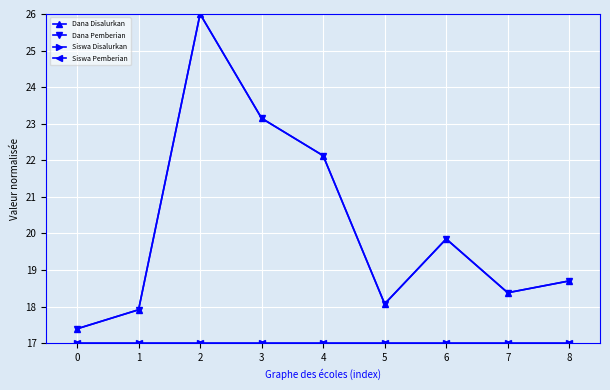

In Siswa Disalurkan, how many points are higher than both neighbors (excluding endpoints)?

2